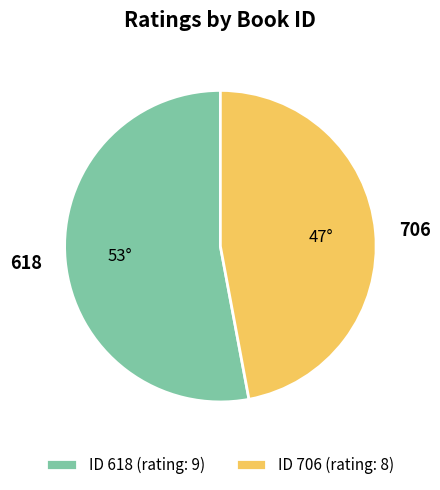

Do 706 and 618 together represent more than half of the pie?

Yes